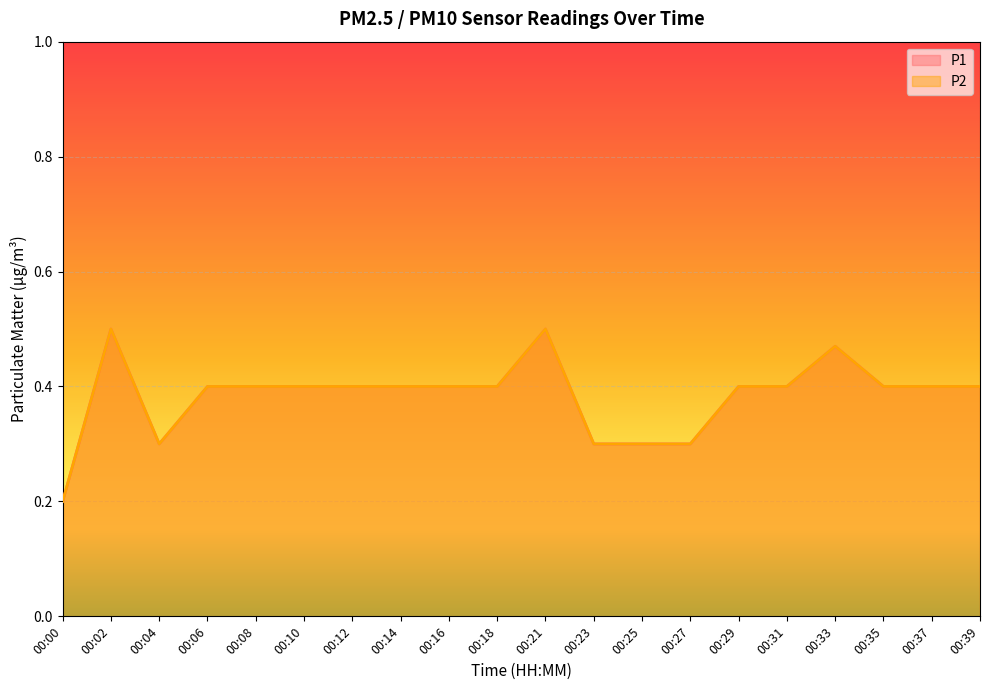

Where is the first local maximum for P1?

00:02